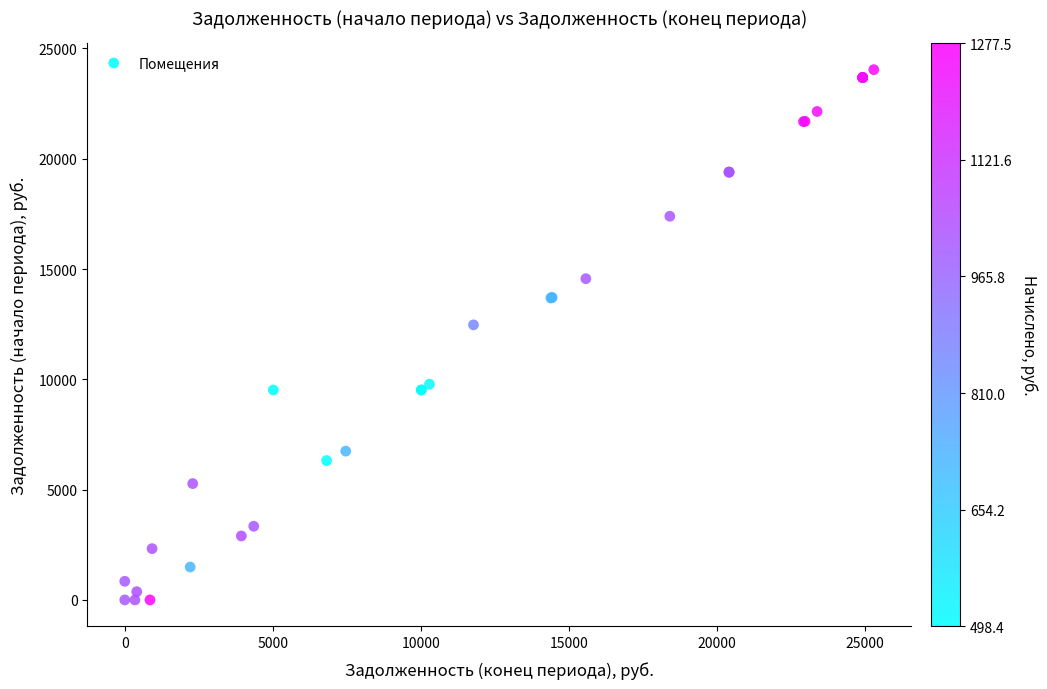

What Y value in the scatter plot is closest to 12019?

12469.4